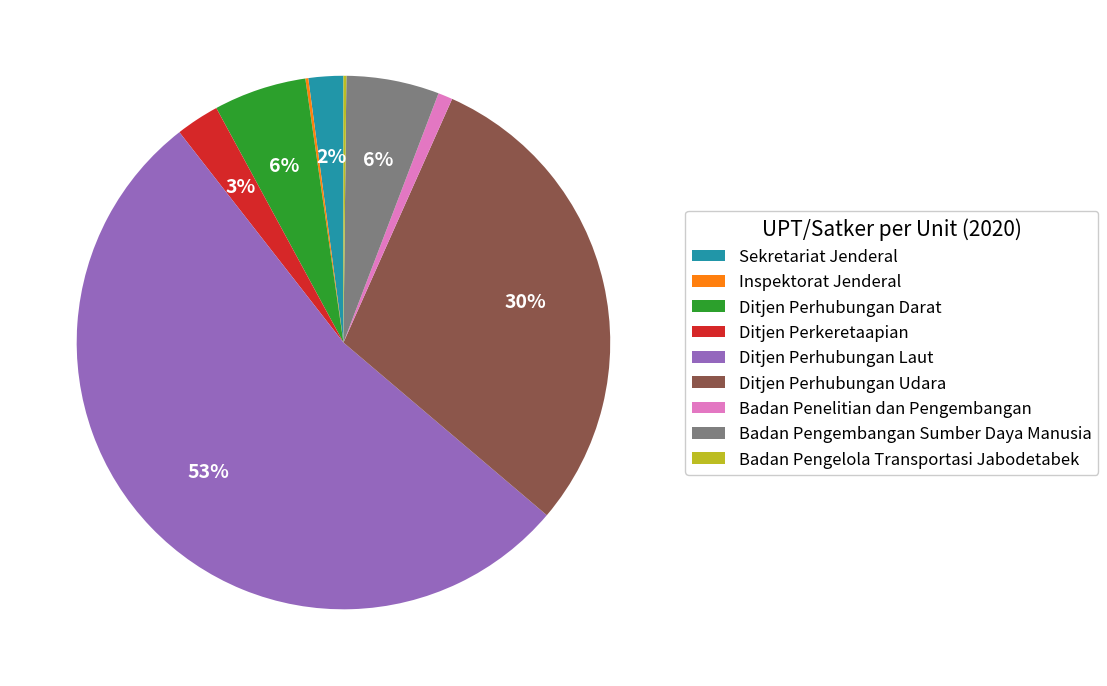

Combined, do Ditjen Perhubungan Udara and Ditjen Perhubungan Darat account for over 50%?

No